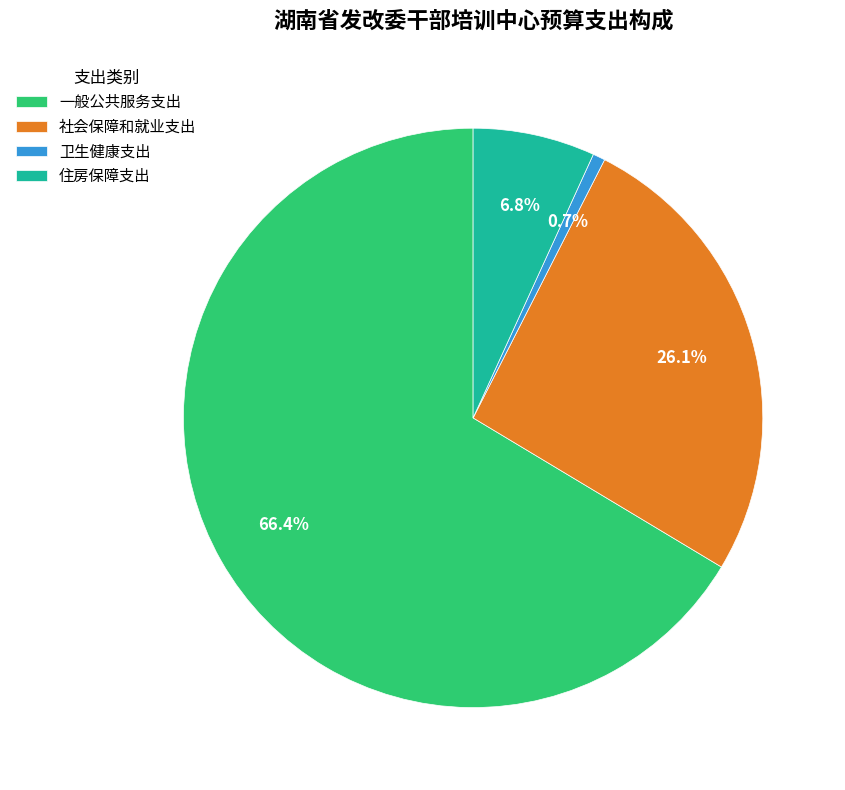

Between 社会保障和就业支出 and 住房保障支出, which is larger?

社会保障和就业支出